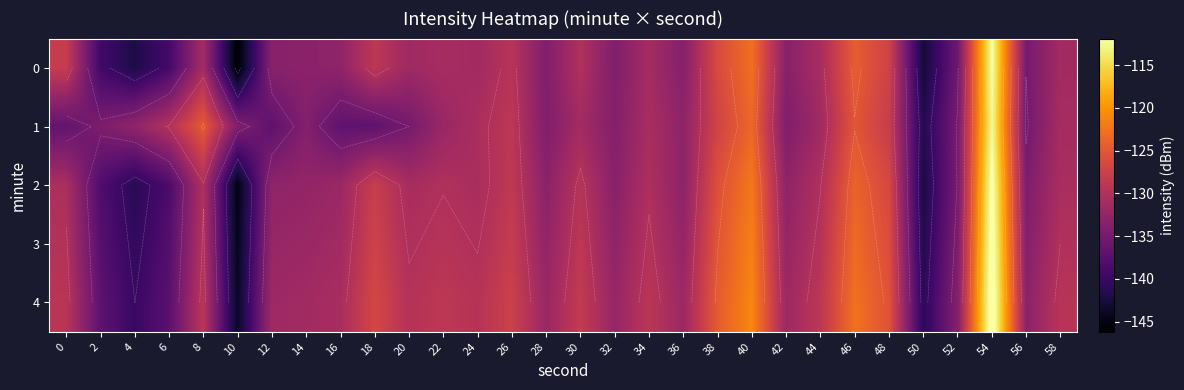

What is the approximate value of 2 at 52?

-134.9